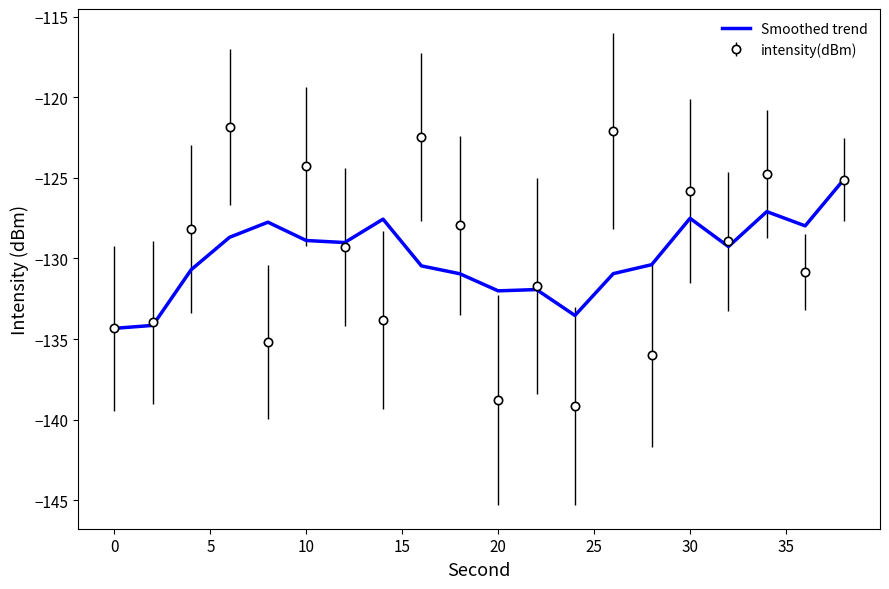

What is the maximum value shown in the chart?

-121.8